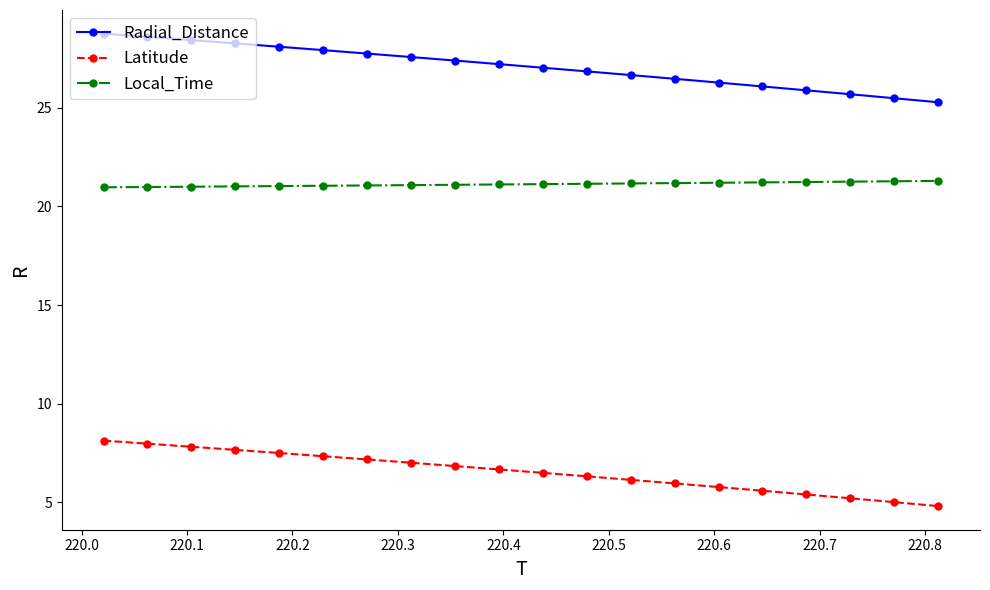

What is the difference between the maximum and minimum values in the Latitude series?

3.3